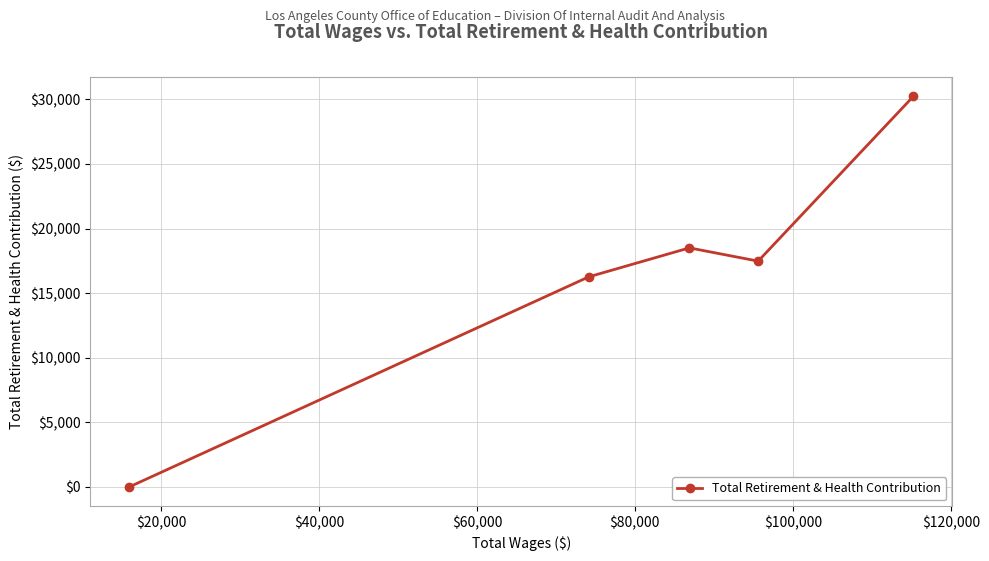

Reading left to right, transcribe all the data shown in this chart.

0	16263	18505	17479	30236